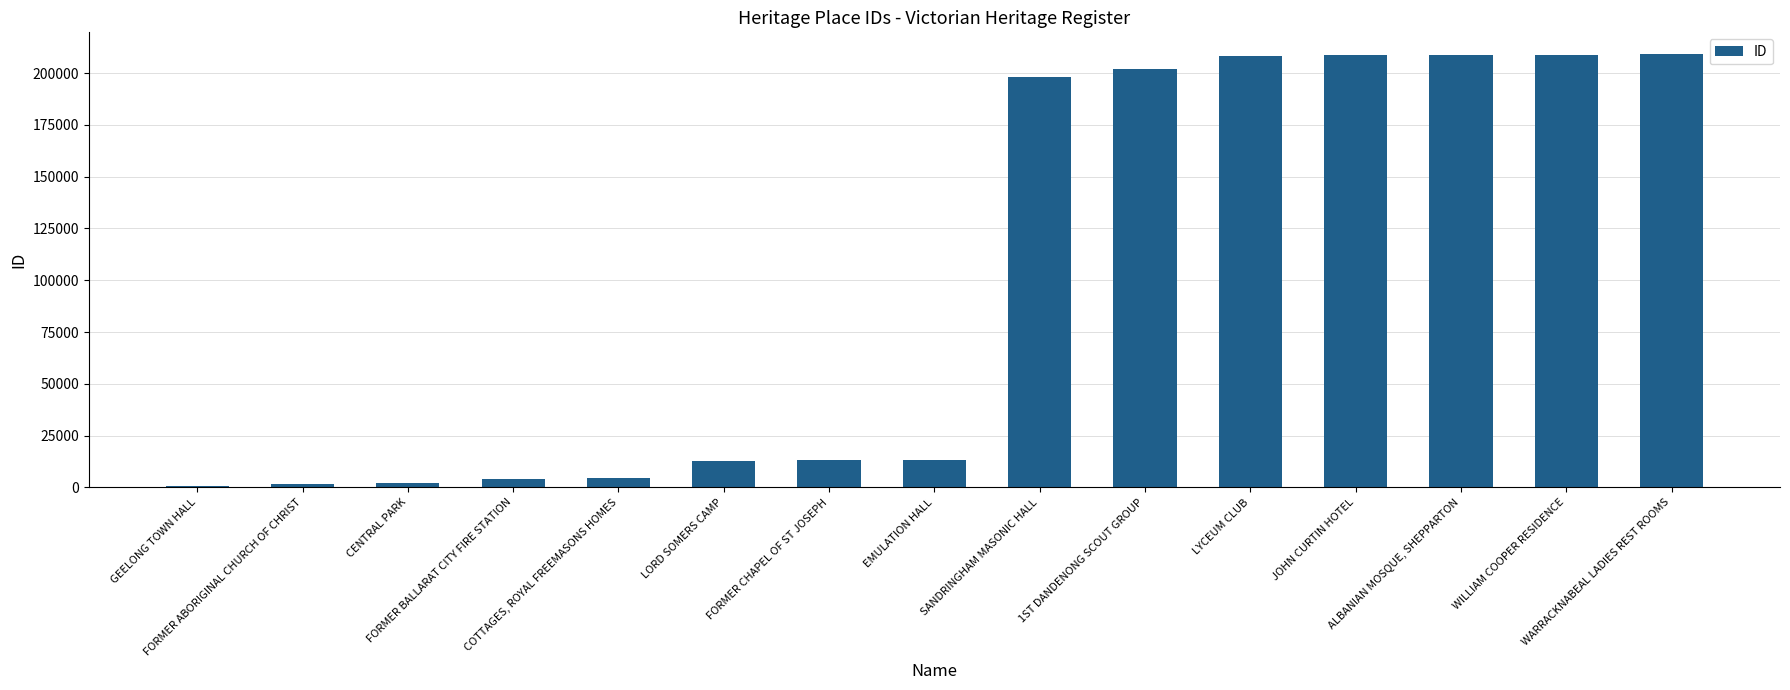

Count the number of categories in the chart.

15